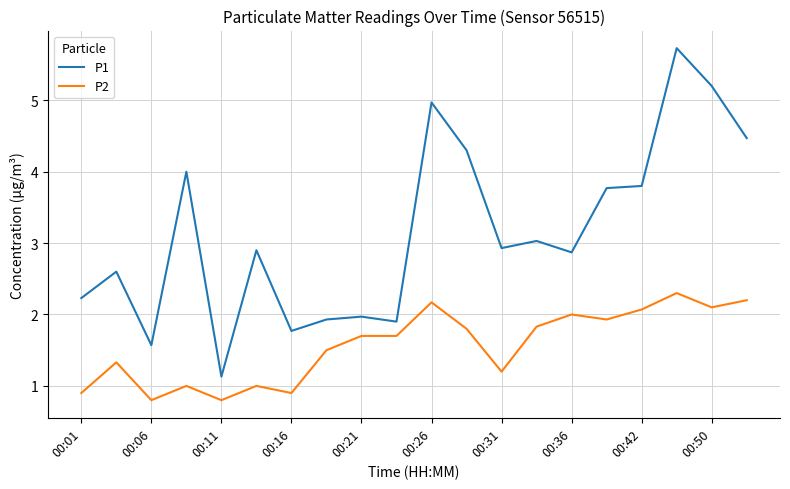

Rank the series by their average value, from lowest to highest.

P2, P1